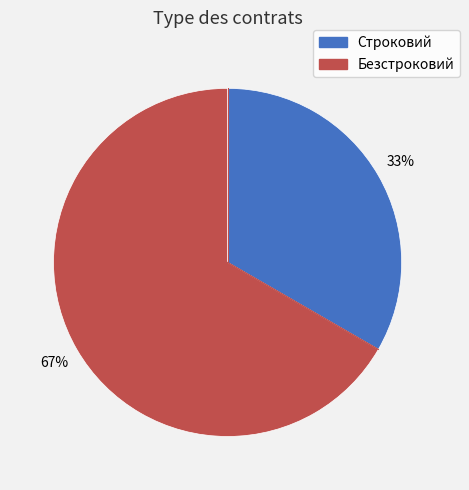

Count the number of slices in the pie.

2